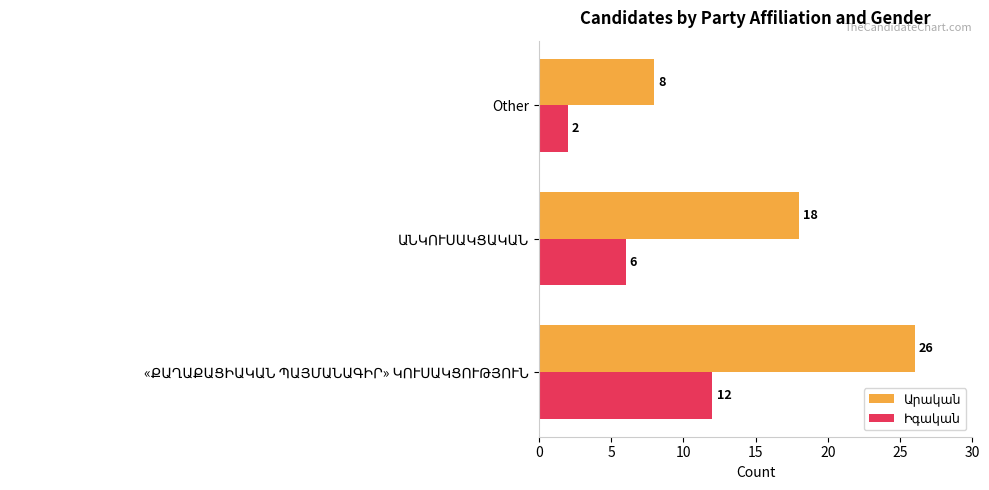

How many categories are shown in the chart?

3